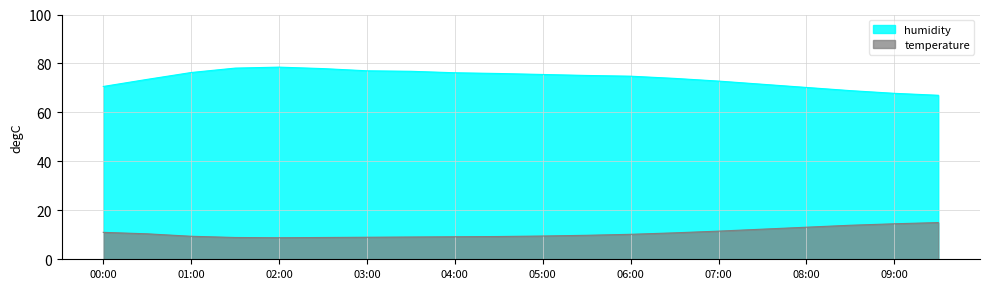

How many lines are shown in the chart?

2